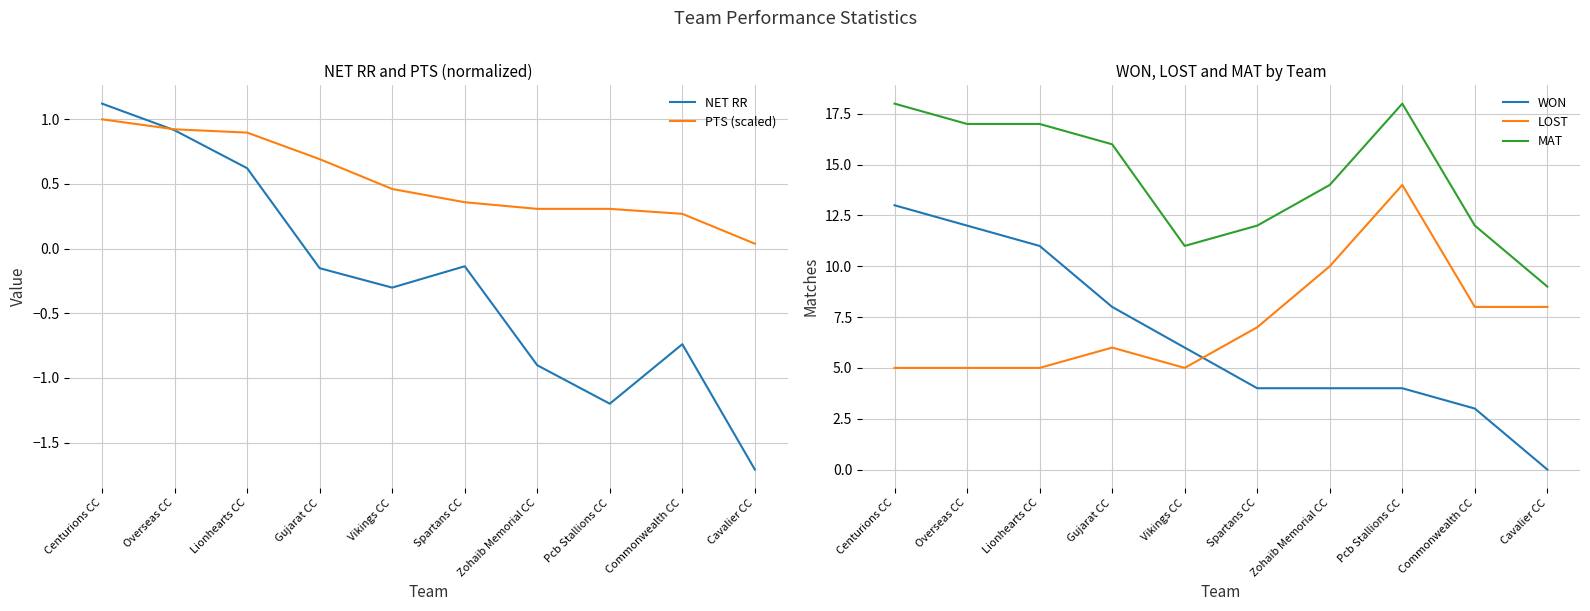

Where is WON nearest to the value 6?

Vikings CC